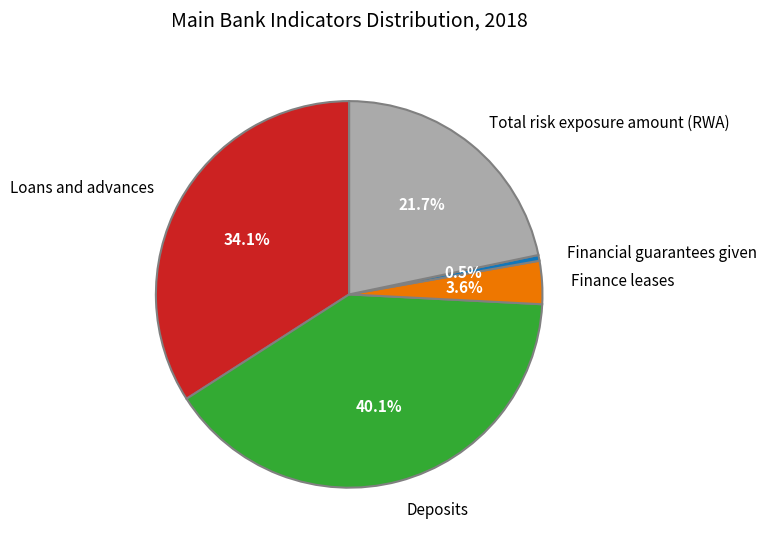

Is the sum of Finance leases and Financial guarantees given greater than half?

No